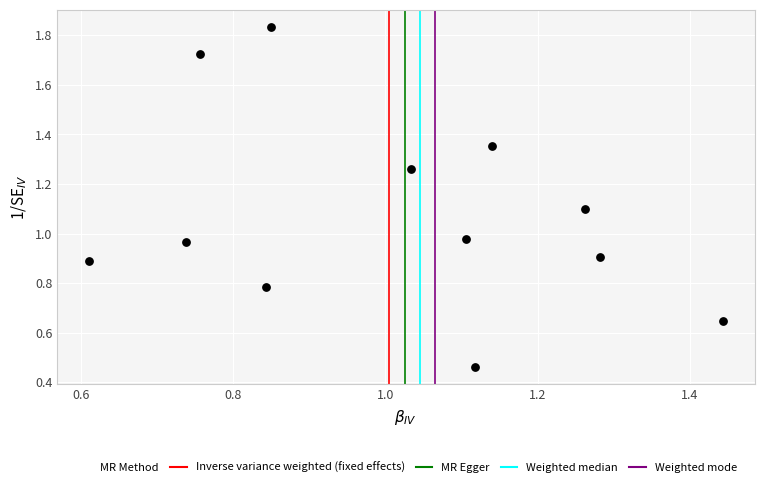

How many data points are displayed?

12